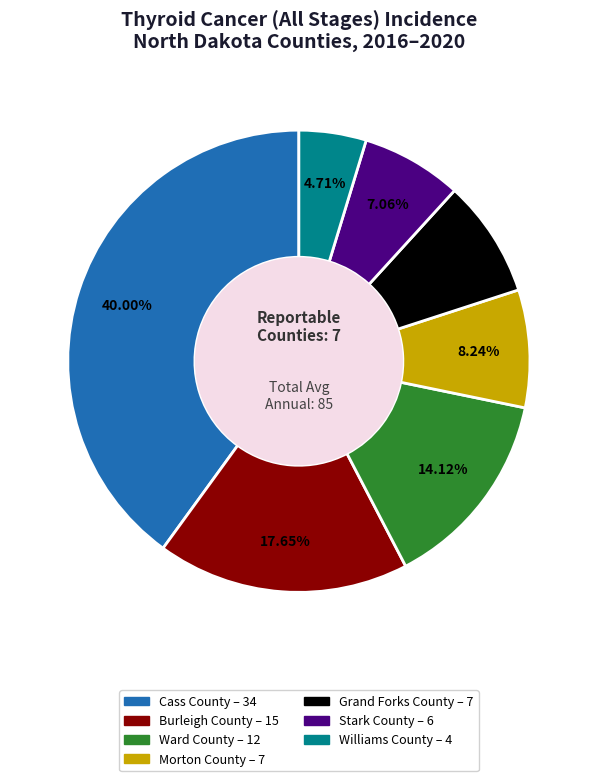

Between Williams County and Ward County, which is larger?

Ward County